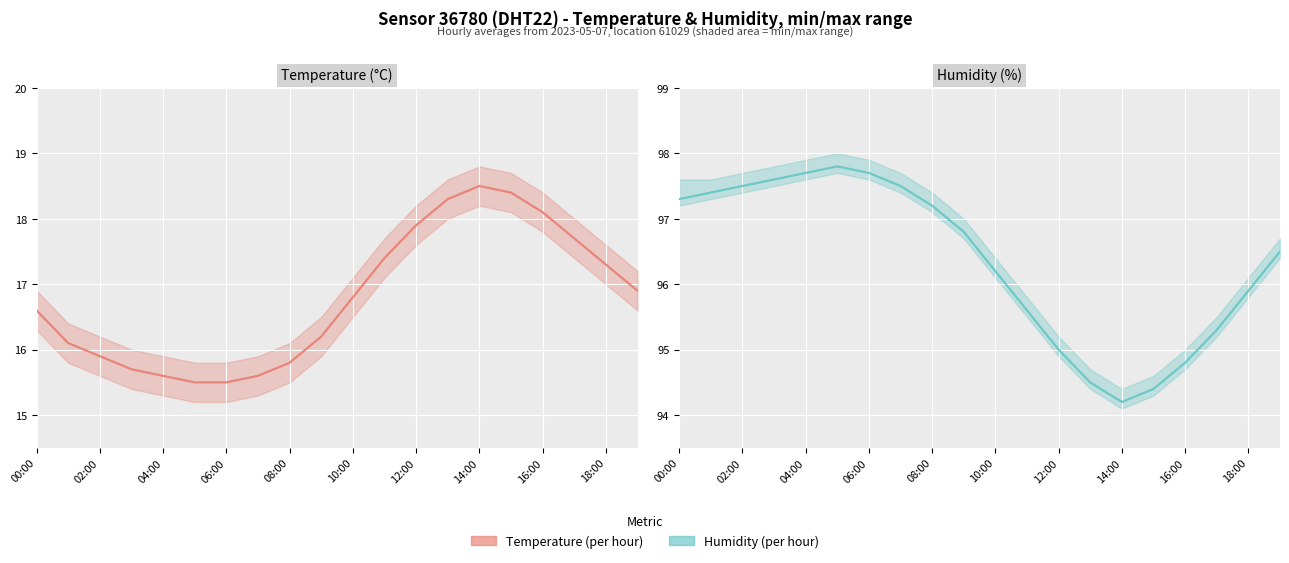

Is it true that Temperature (°C) equals 16.8 at 10:00?

True